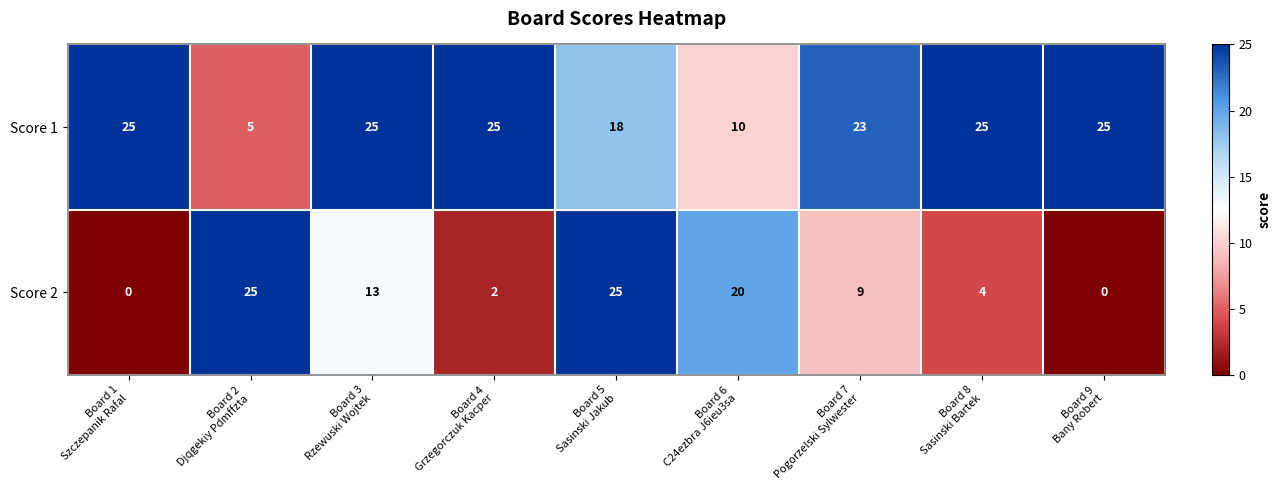

Reading left to right, list all the values displayed in this chart.

Score 1: 25	5	25	25	18	10	23	25	25
Score 2: 0	25	13	2	25	20	9	4	0